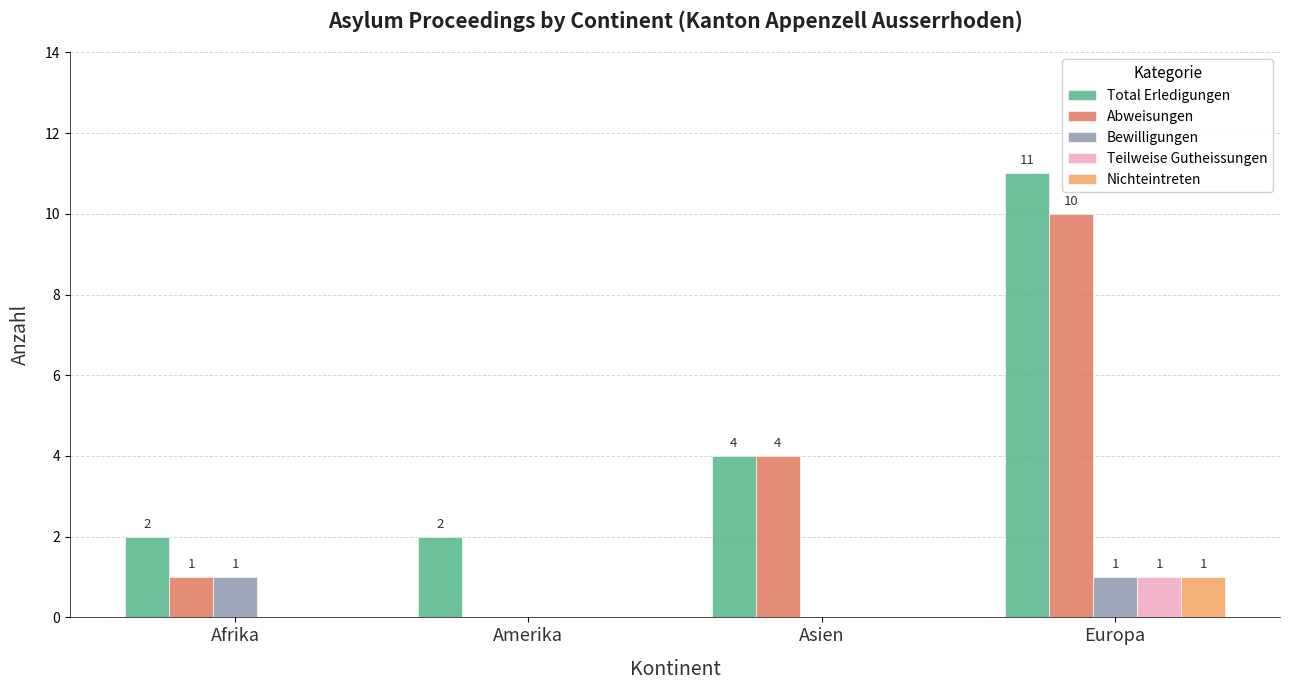

What is the total value across all series at Europa?

24